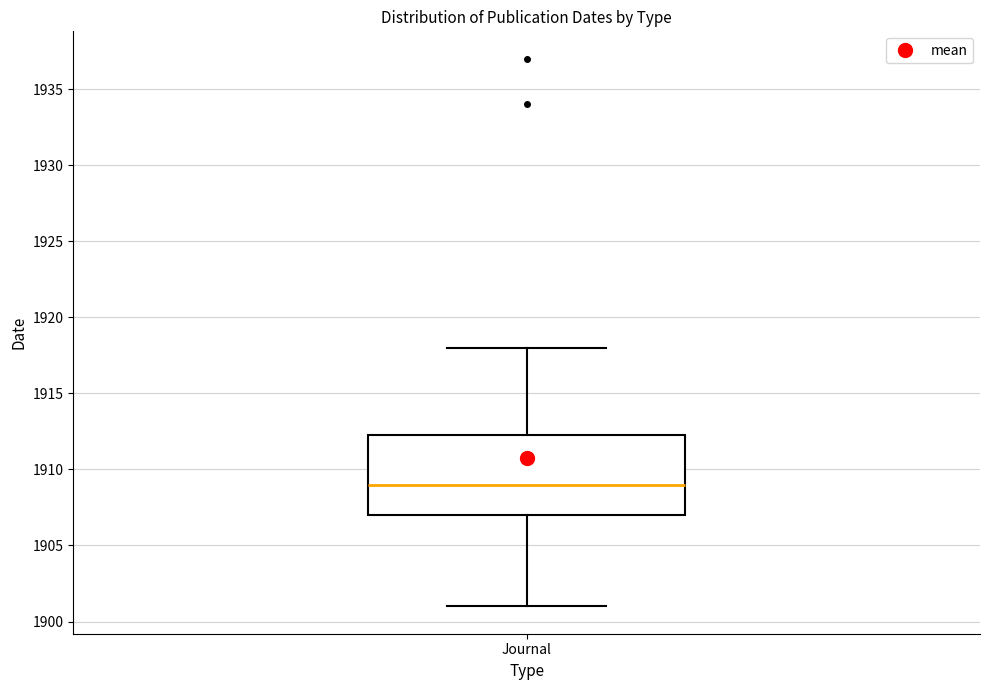

Transcribe this box plot: give where the median line is, the range the box spans, and where the two whiskers end, as read against the y-axis. The values are not printed on the chart, so give them approximately, as read against the axis.

median 1909.0, box 1907.0 to 1912.5, whiskers 1901.0 to 1918.0